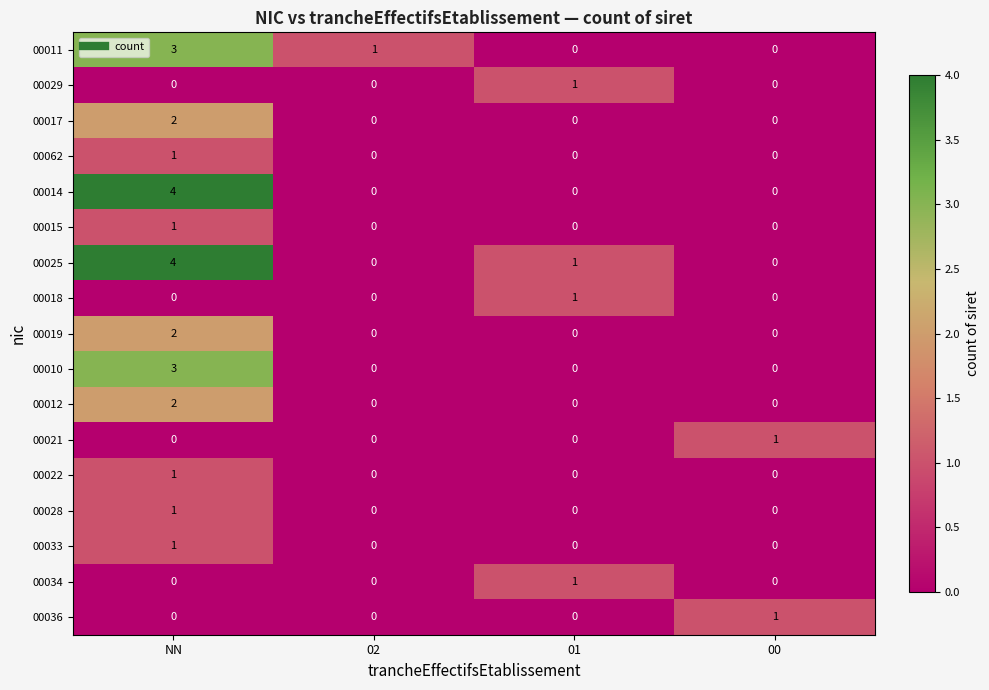

Which category has the highest value in the 00014 series?

NN